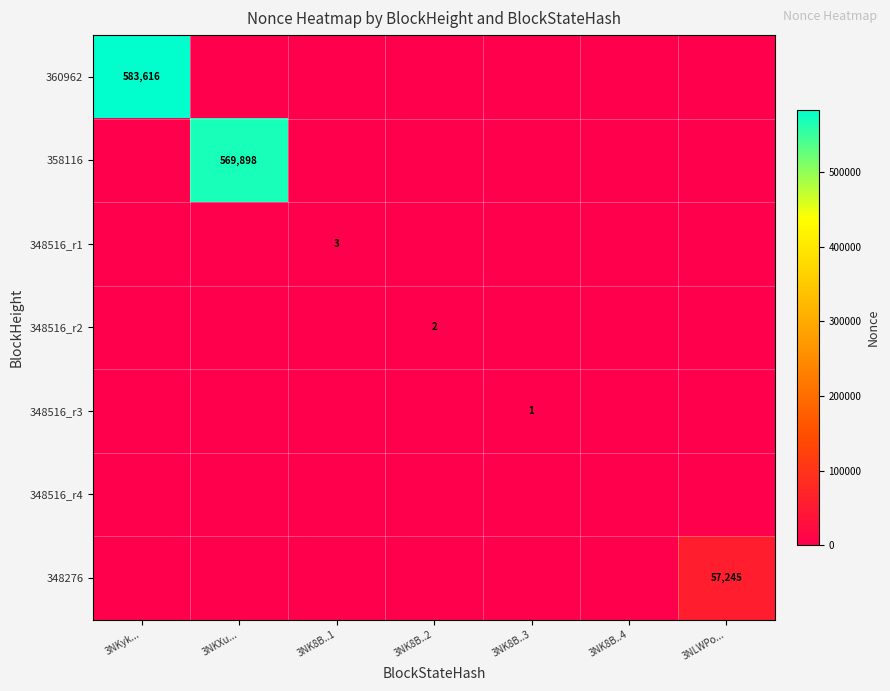

The 348516_r3 series shows 1 at 3NK8B..3. True or false?

True